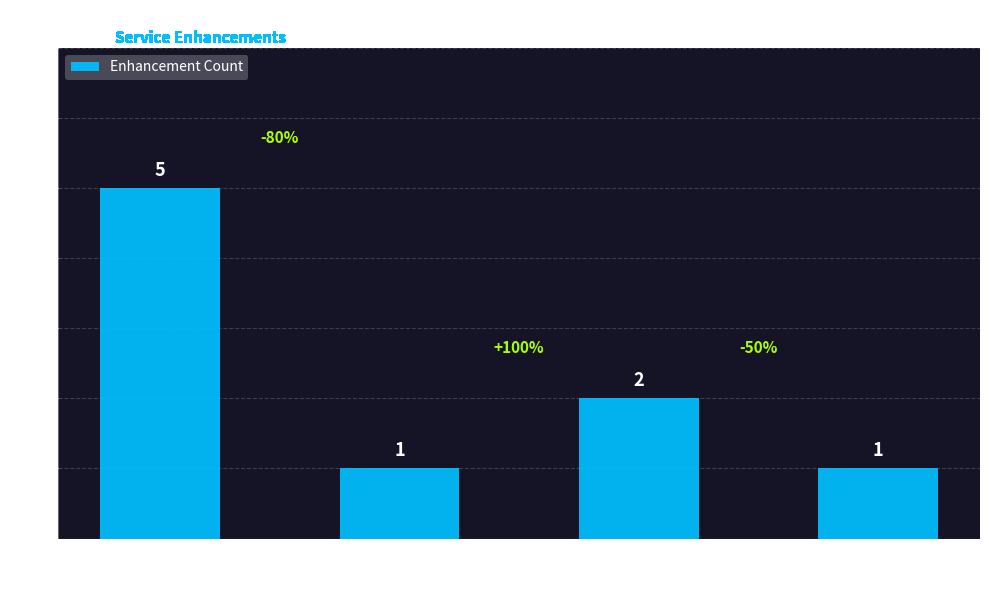

What is the difference between the values at Consequential
Loss Insurance and Recorded
Signed for Mail?

4